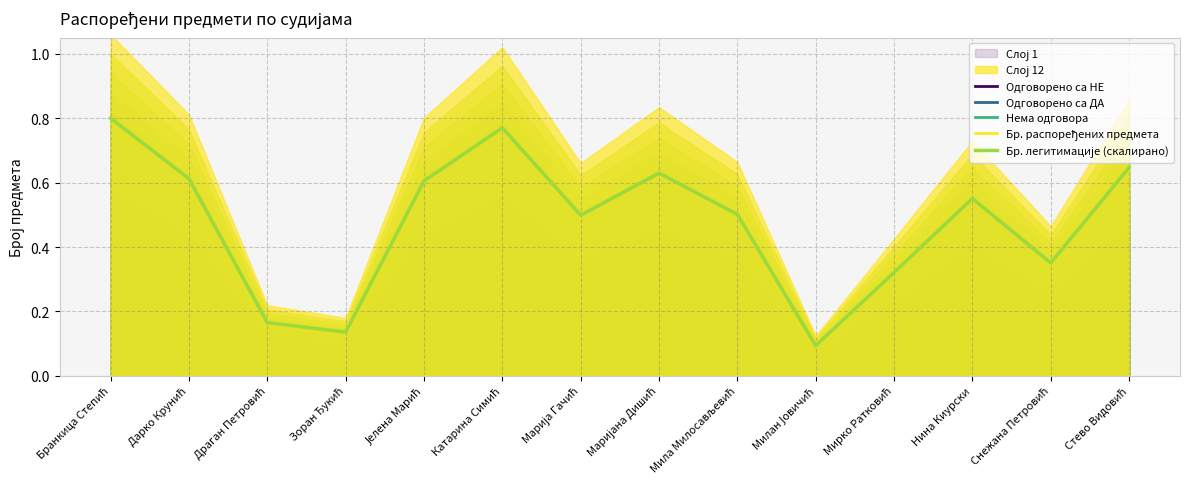

True or false: Нема одговора and Одговорено са ДА cross at least once.

False